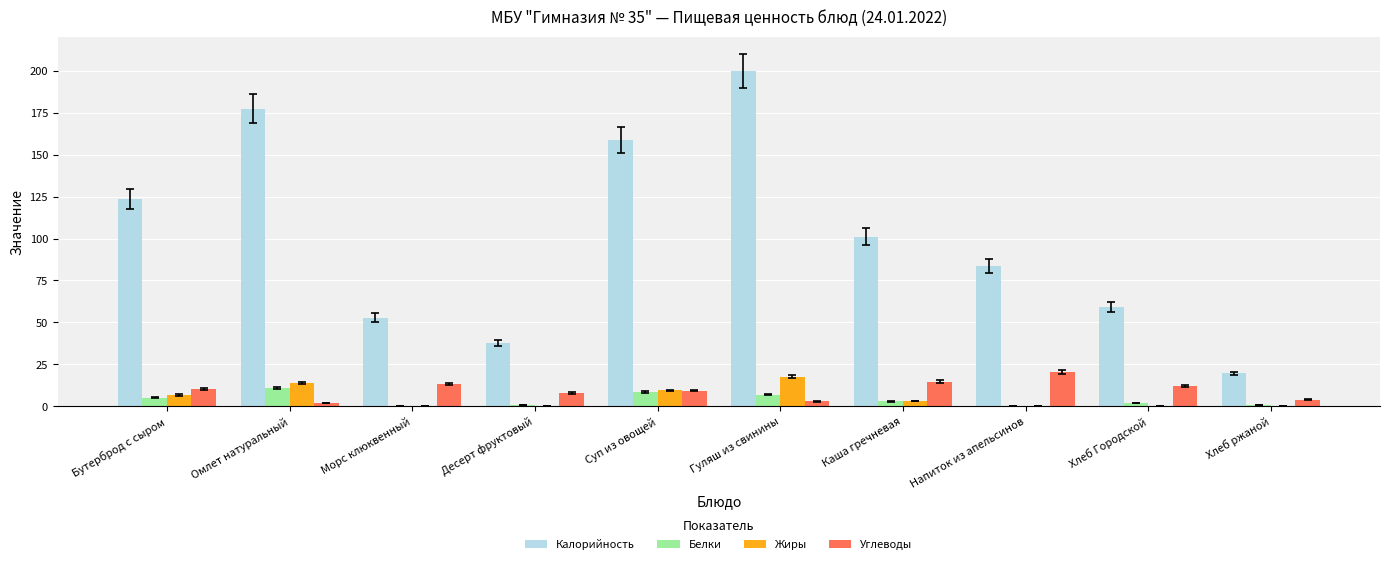

True or false: Белки has a value of 6.9 at Гуляш из свинины.

True